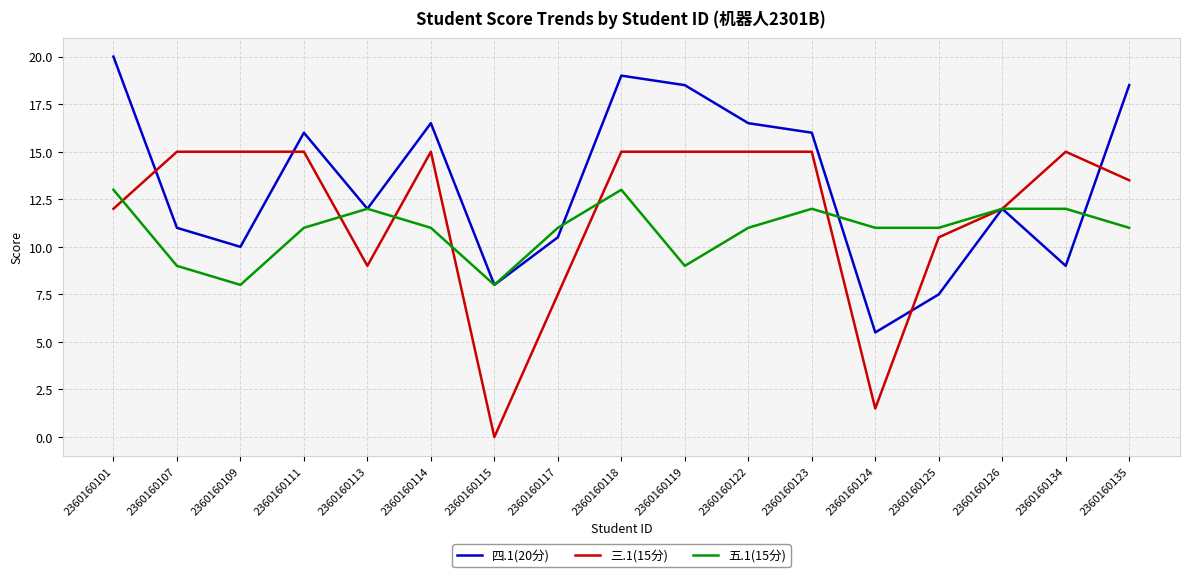

At 2360160114, list the series in order from smallest to largest.

五.1(15分), 三.1(15分), 四.1(20分)